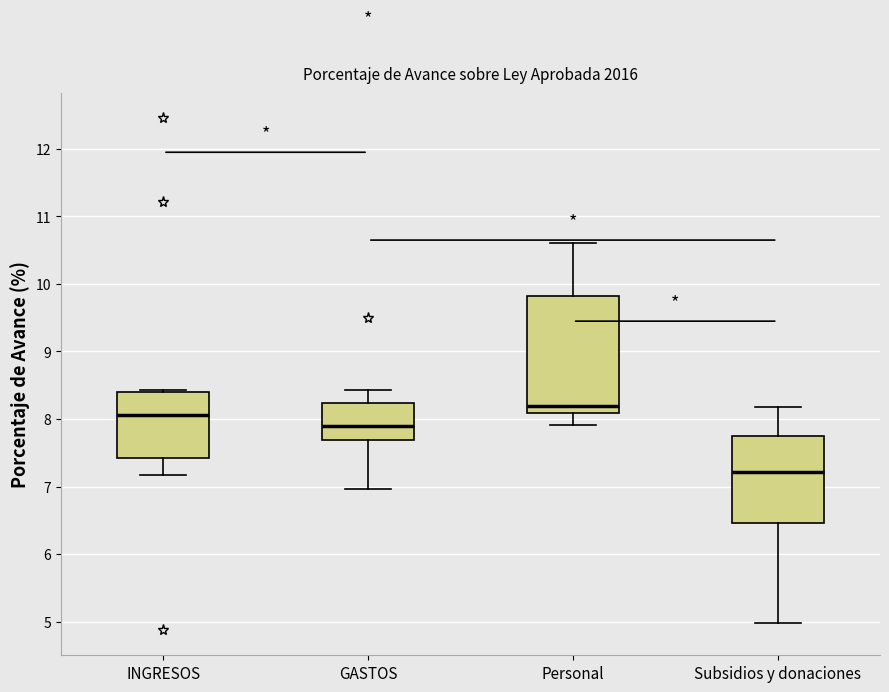

Comparing the boxes themselves (not the whiskers), which one is the tallest?

Personal